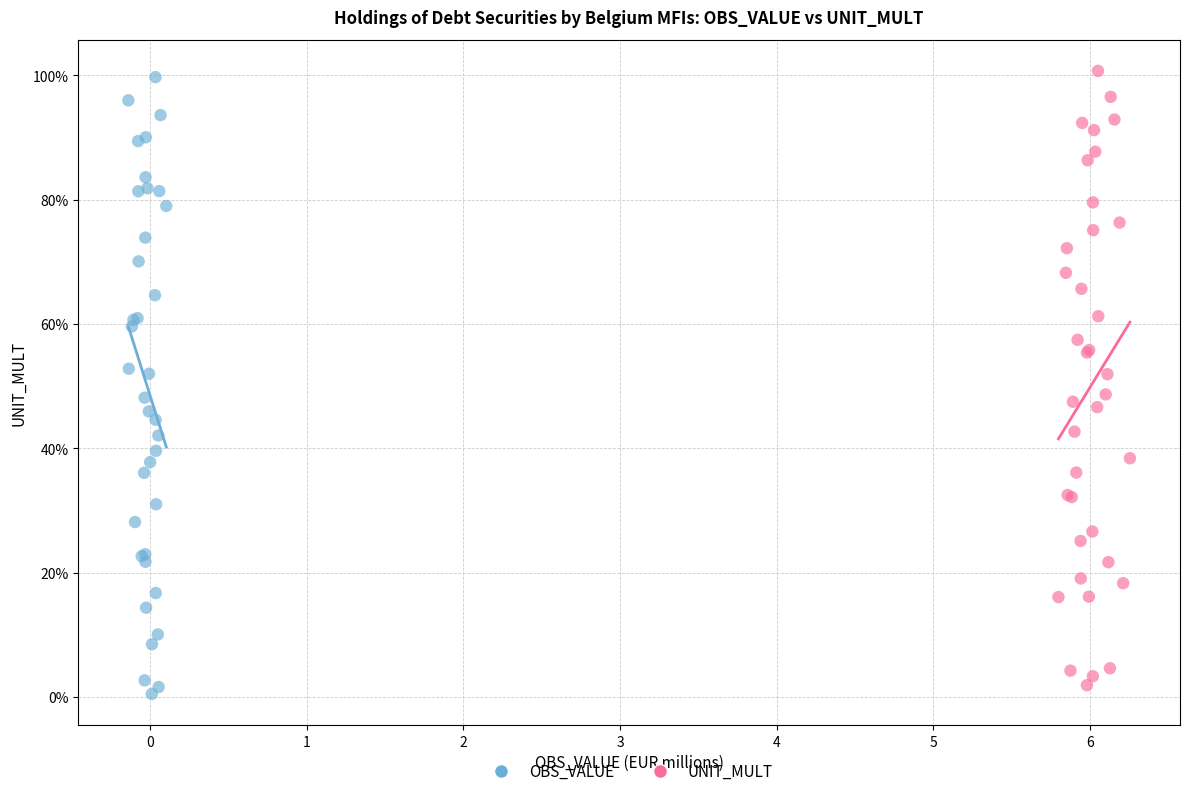

What are all the series names shown in the legend?

OBS_VALUE, UNIT_MULT